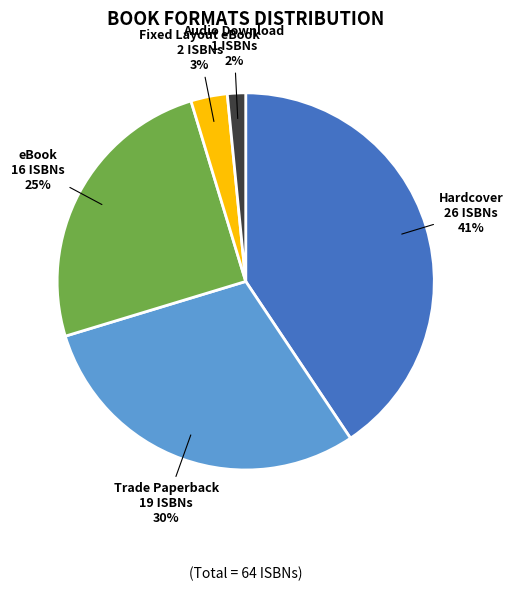

Is there a majority slice in this chart?

No